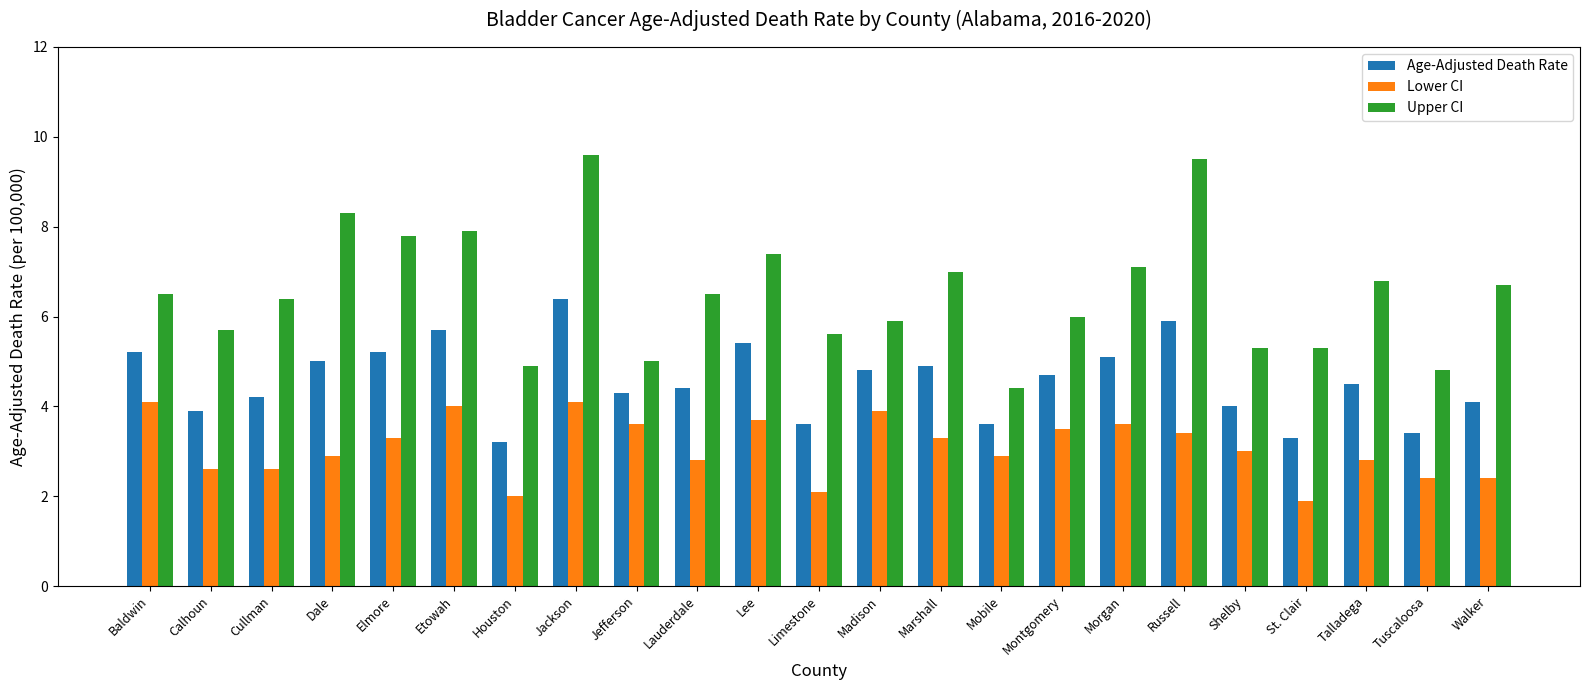

What is the total value across all series at Madison?

14.6